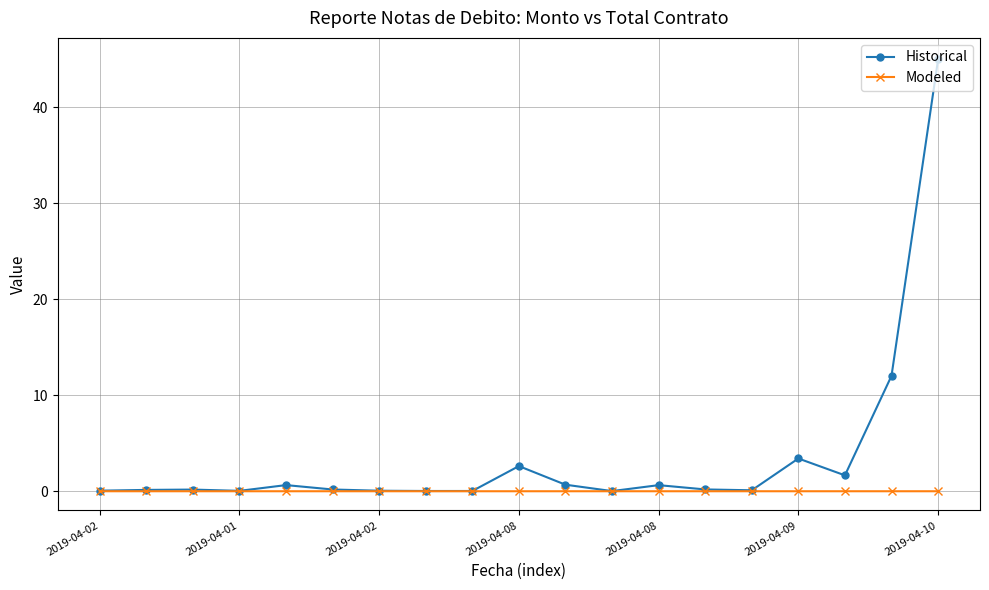

Which series has the largest total across all categories?

Historical